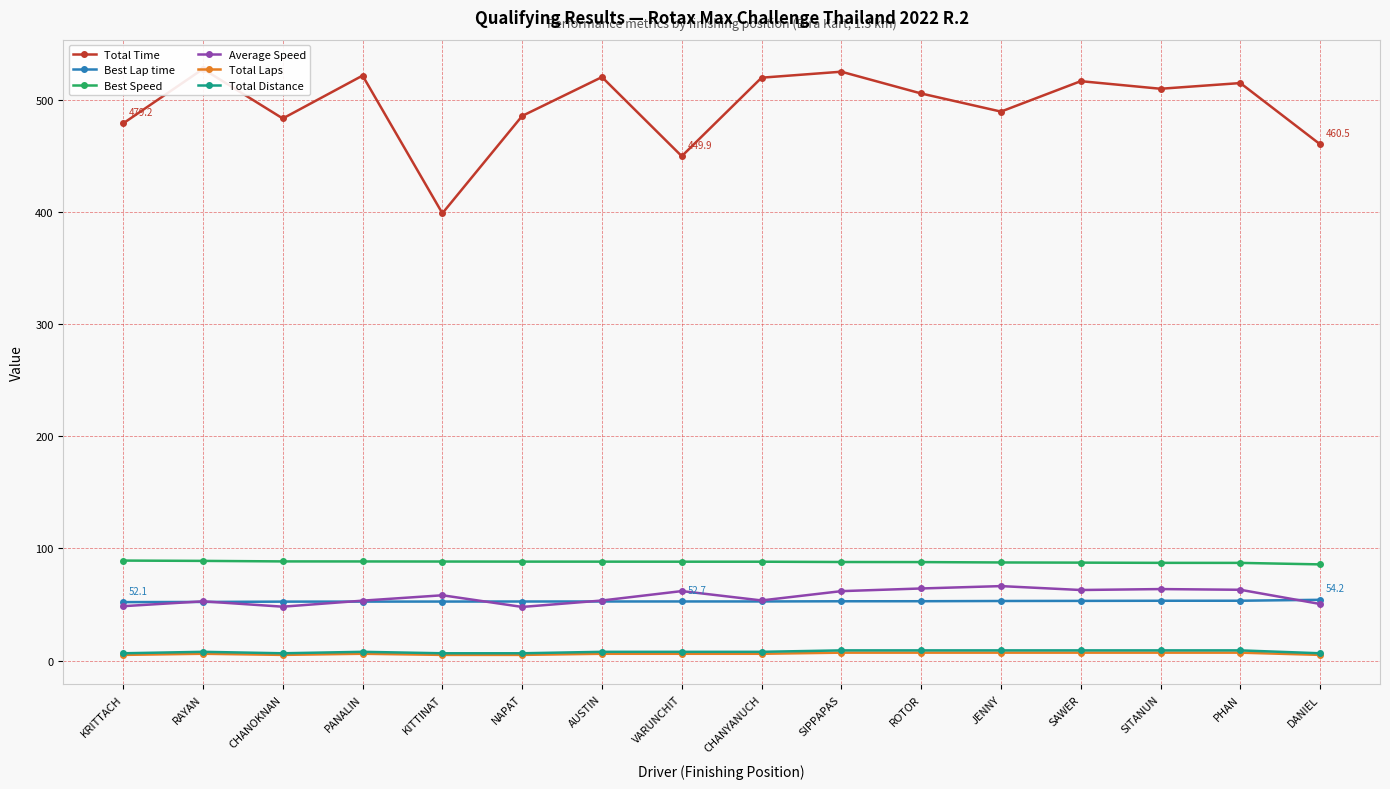

True or false: Total Laps has a value of 7.9 at VARUNCHIT.

False